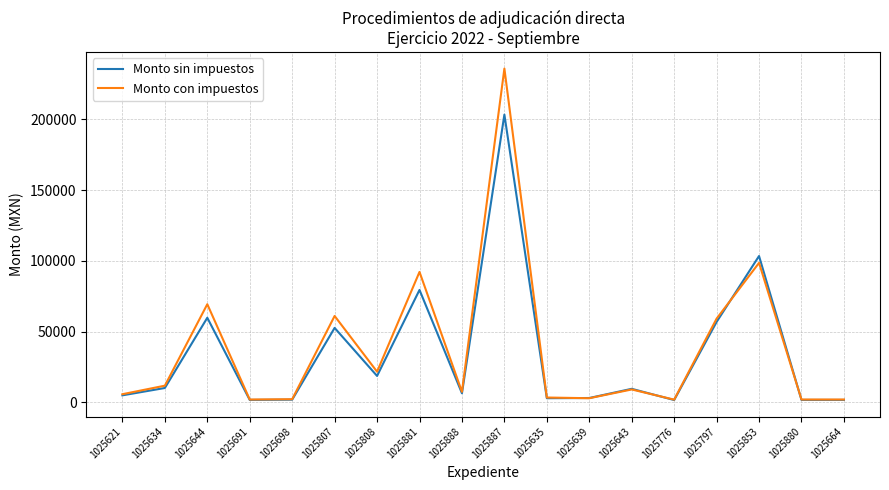

Rank the series by their maximum value, from highest to lowest.

Monto con impuestos, Monto sin impuestos